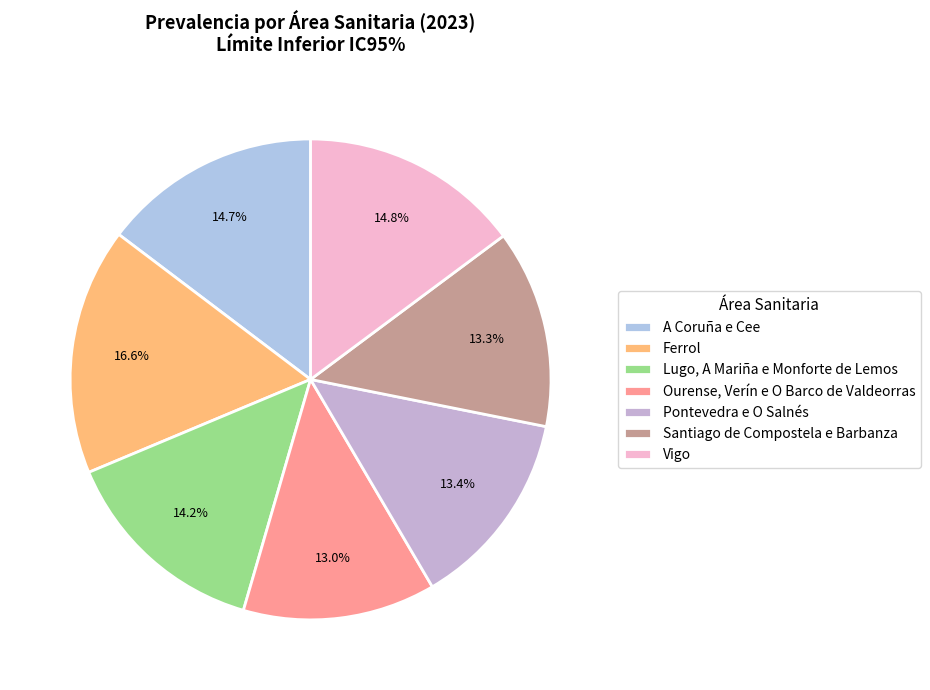

Does Ferrol account for over 50% of the chart?

No